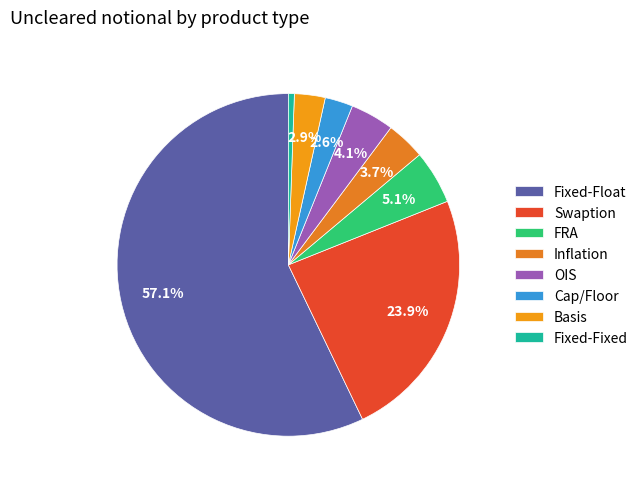

Approximately how many times larger is the value at Cap/Floor compared to Basis?

0.9